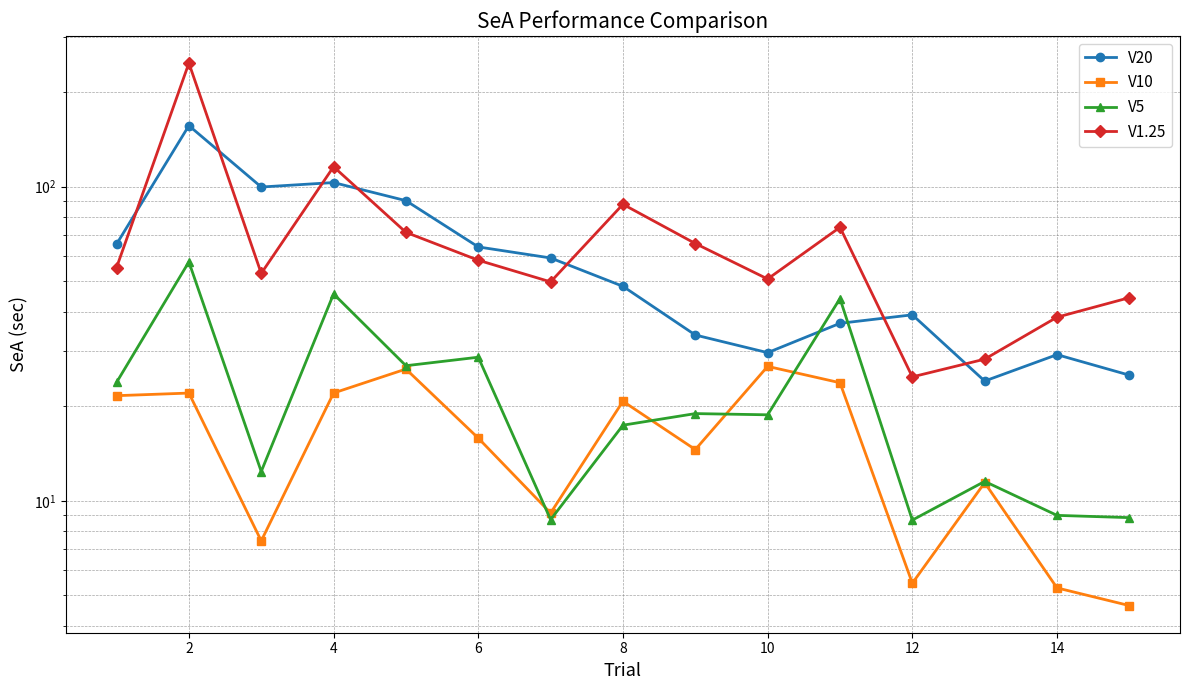

What are all the series names shown in the legend?

V20, V10, V5, V1.25